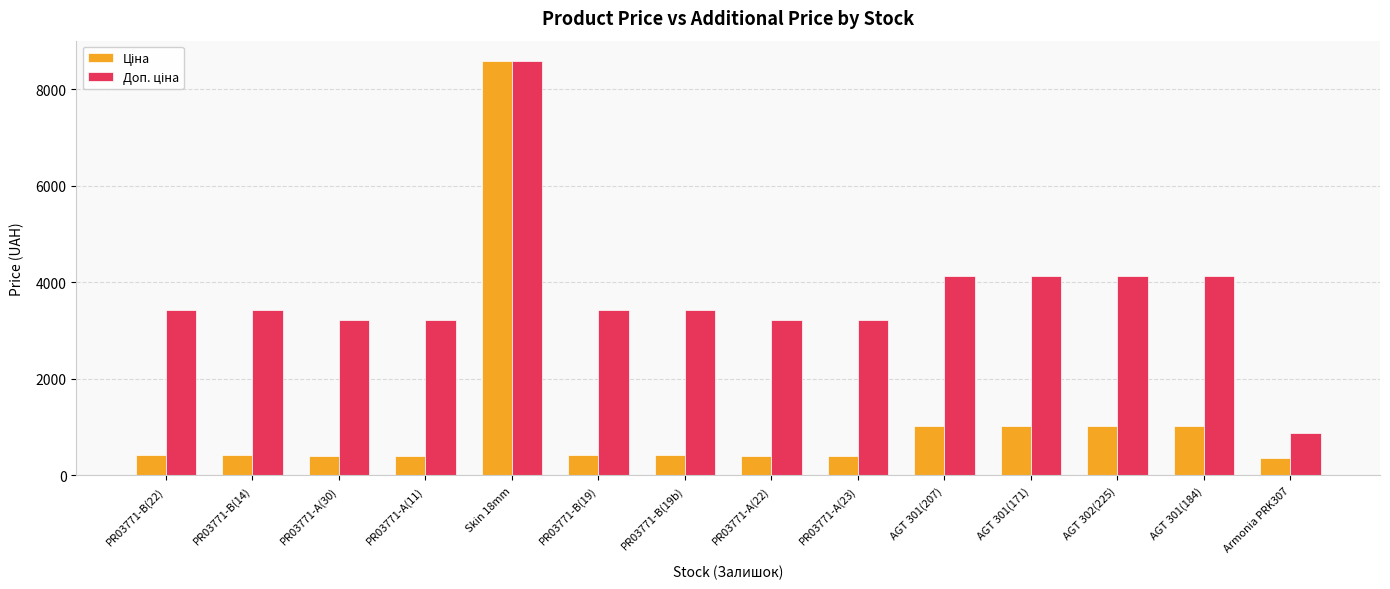

At which category is the sum across all series the highest?

Skin 18mm